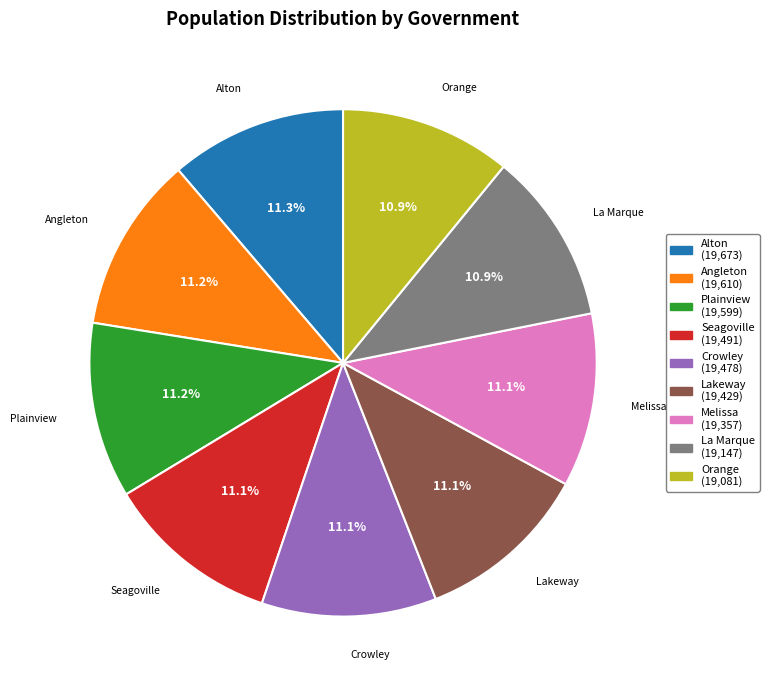

Does La Marque account for over 50% of the chart?

No